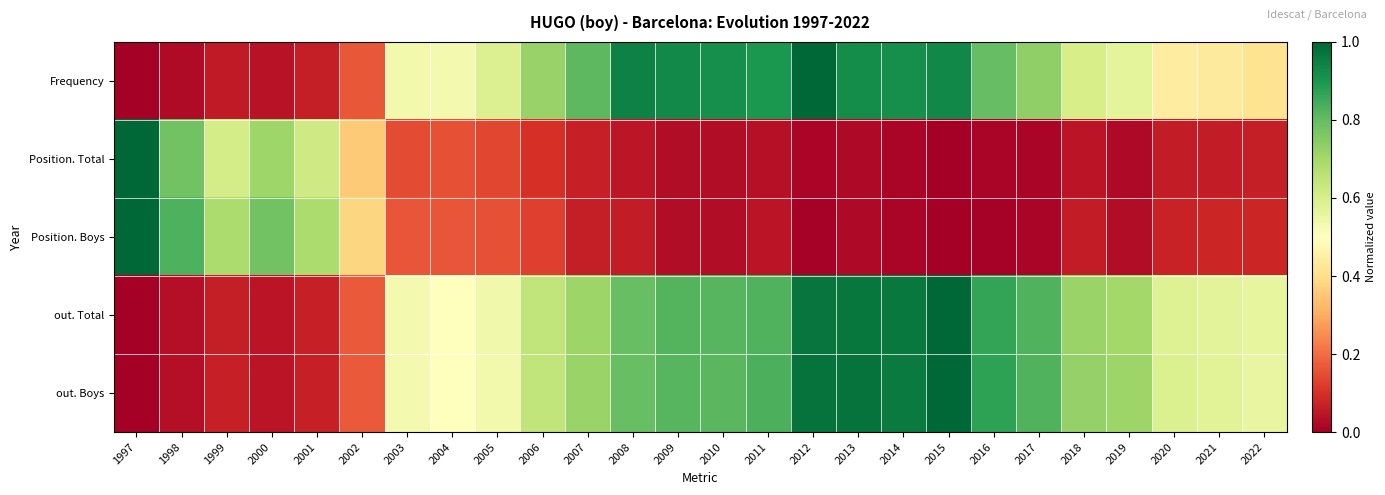

Reading right to left, what are all the values shown in this chart?

Frequency: 2022=0.4	2021=0.4	2020=0.4	2019=0.6	2018=0.6	2017=0.7	2016=0.8	2015=0.9	2014=0.9	2013=0.9	2012=1.0	2011=0.9	2010=0.9	2009=0.9	2008=0.9	2007=0.8	2006=0.7	2005=0.6	2004=0.5	2003=0.5	2002=0.2	2001=0.1	2000=0.0	1999=0.1	1998=0.0	1997=0.0
Position. Total: 2022=0.1	2021=0.1	2020=0.1	2019=0.0	2018=0.0	2017=0.0	2016=0.0	2015=0.0	2014=0.0	2013=0.0	2012=0.0	2011=0.0	2010=0.0	2009=0.0	2008=0.0	2007=0.1	2006=0.1	2005=0.1	2004=0.2	2003=0.1	2002=0.4	2001=0.6	2000=0.7	1999=0.6	1998=0.8	1997=1.0
Position. Boys: 2022=0.1	2021=0.1	2020=0.1	2019=0.0	2018=0.1	2017=0.0	2016=0.0	2015=0.0	2014=0.0	2013=0.0	2012=0.0	2011=0.0	2010=0.0	2009=0.0	2008=0.1	2007=0.1	2006=0.1	2005=0.2	2004=0.2	2003=0.2	2002=0.4	2001=0.7	2000=0.8	1999=0.7	1998=0.8	1997=1.0
out. Total: 2022=0.6	2021=0.6	2020=0.6	2019=0.7	2018=0.7	2017=0.8	2016=0.9	2015=1.0	2014=1.0	2013=1.0	2012=1.0	2011=0.8	2010=0.8	2009=0.8	2008=0.8	2007=0.7	2006=0.6	2005=0.5	2004=0.5	2003=0.5	2002=0.2	2001=0.1	2000=0.0	1999=0.1	1998=0.0	1997=0.0
out. Boys: 2022=0.6	2021=0.6	2020=0.6	2019=0.7	2018=0.7	2017=0.8	2016=0.9	2015=1.0	2014=1.0	2013=1.0	2012=1.0	2011=0.8	2010=0.8	2009=0.8	2008=0.8	2007=0.7	2006=0.6	2005=0.5	2004=0.5	2003=0.5	2002=0.2	2001=0.1	2000=0.0	1999=0.1	1998=0.0	1997=0.0